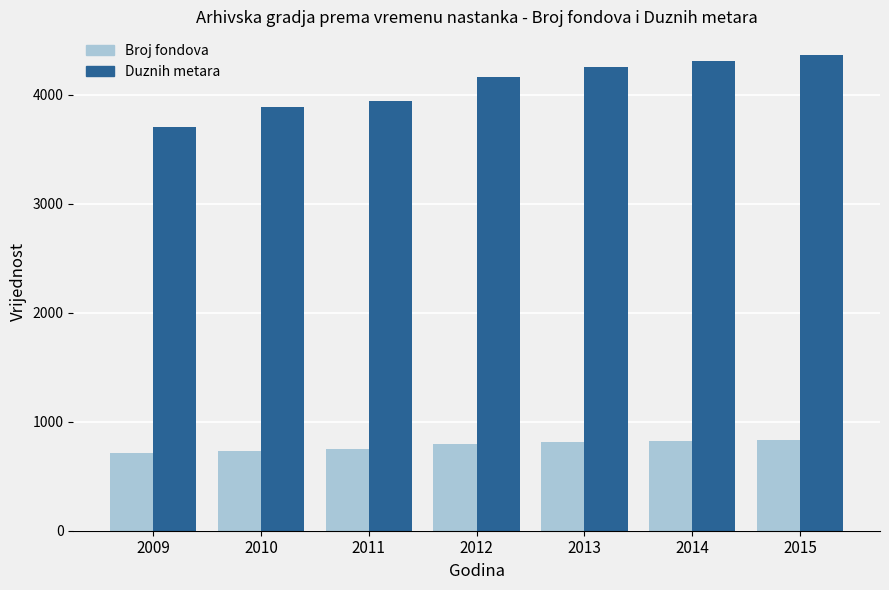

What is the difference between the highest and lowest values at 2009?

2991